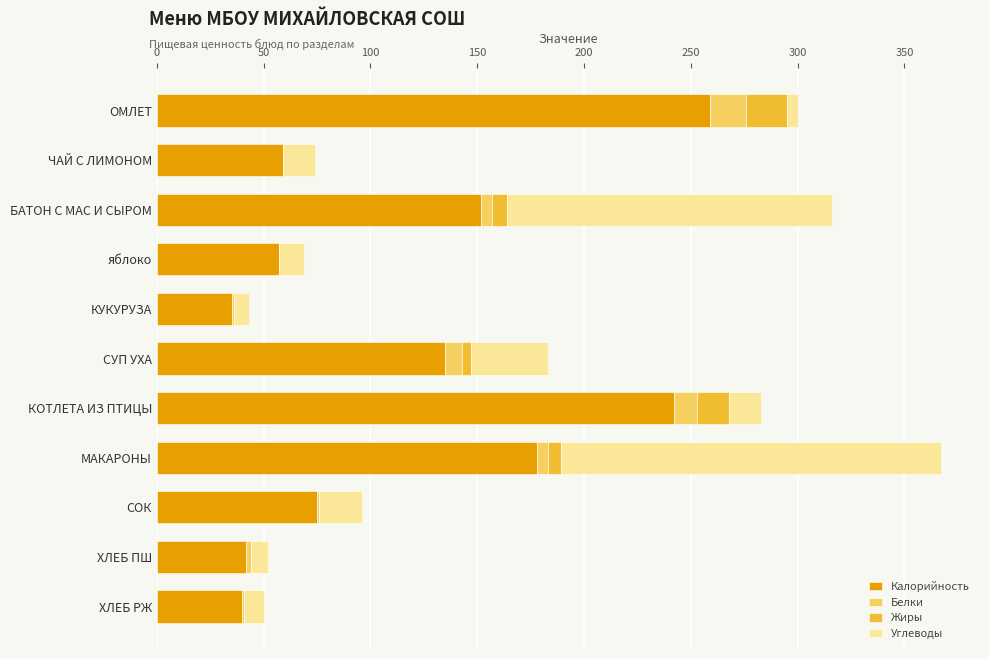

True or false: Калорийность has a value of 124 at СОК.

False